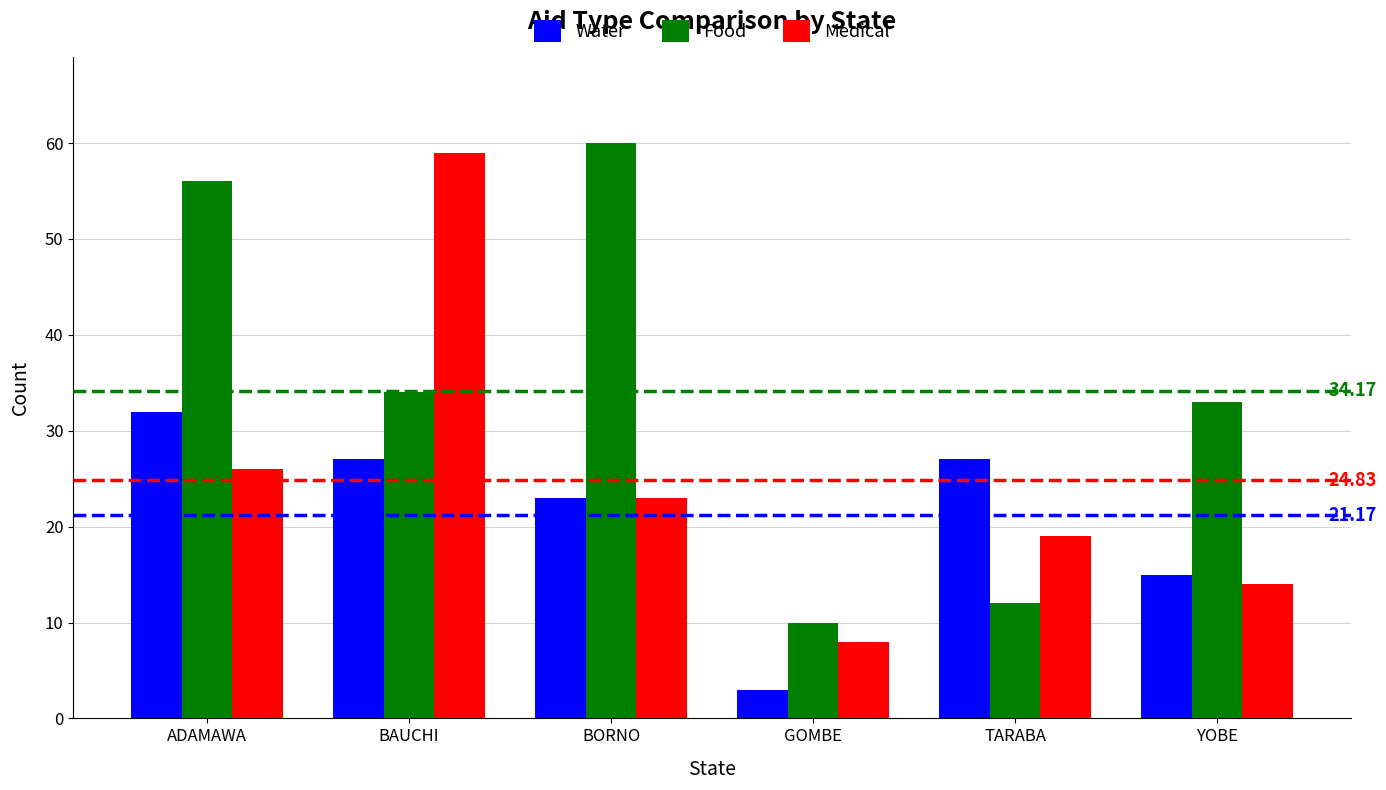

At which category does the chart reach its minimum across all series?

GOMBE